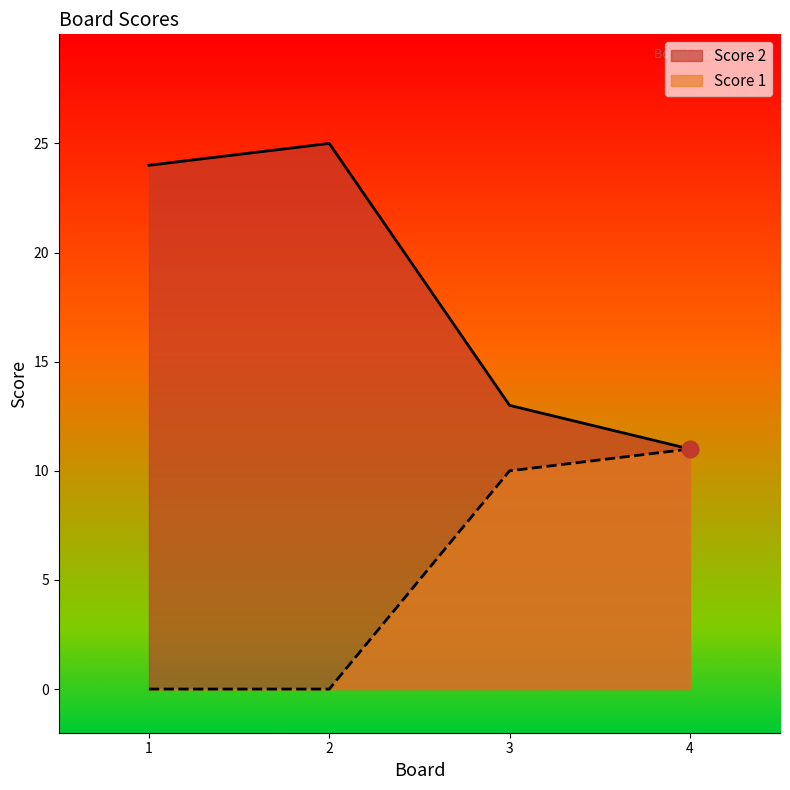

Between 3 and 4, which series saw the biggest shift?

Score 2